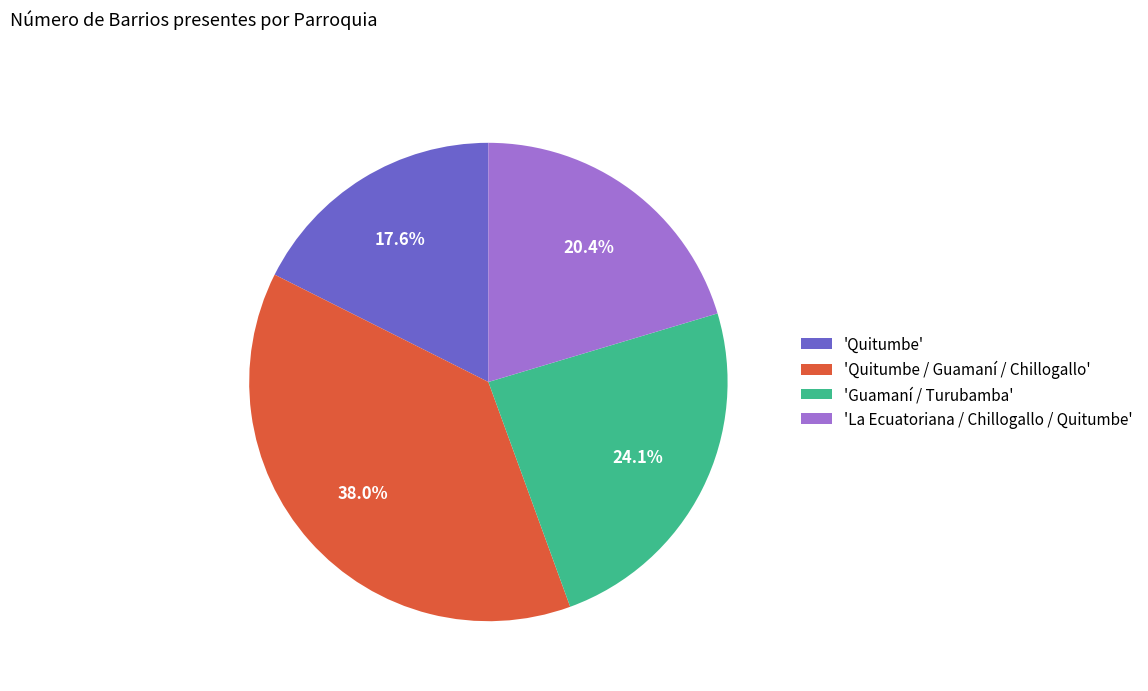

Count the number of slices in the pie.

4